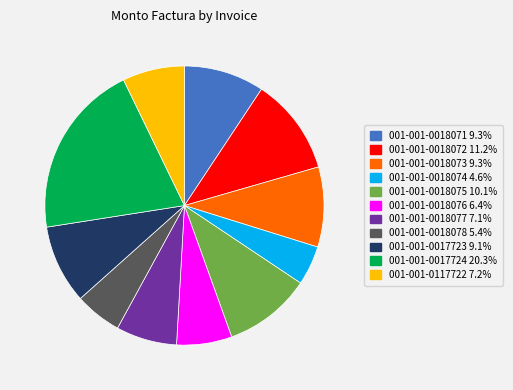

Is the sum of 001-001-0018077 and 001-001-0018076 greater than half?

No